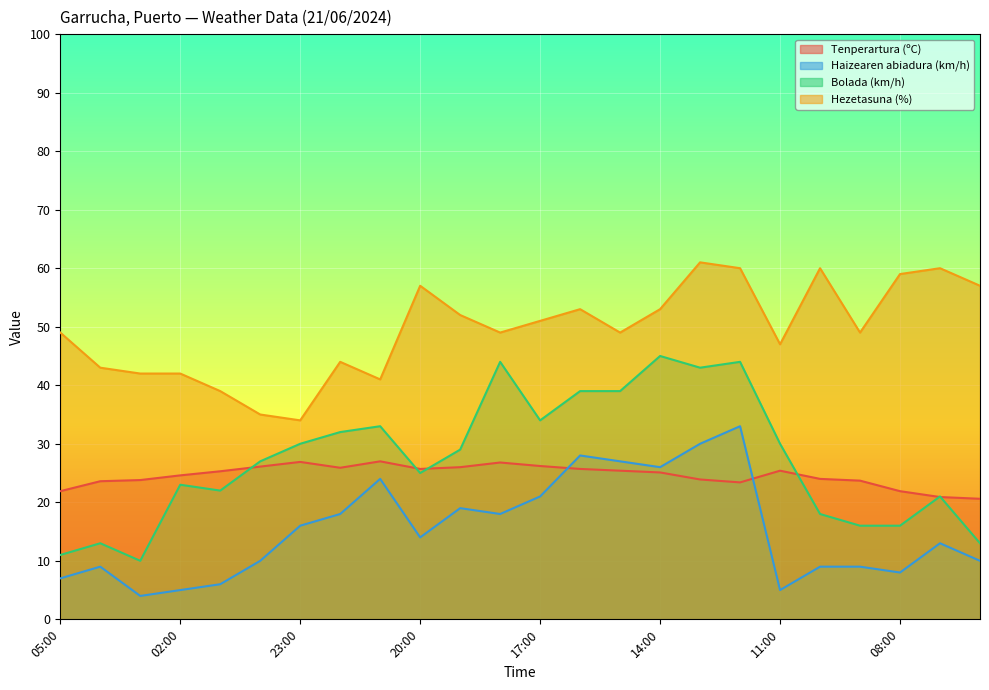

How many categories are shown in the chart?

24